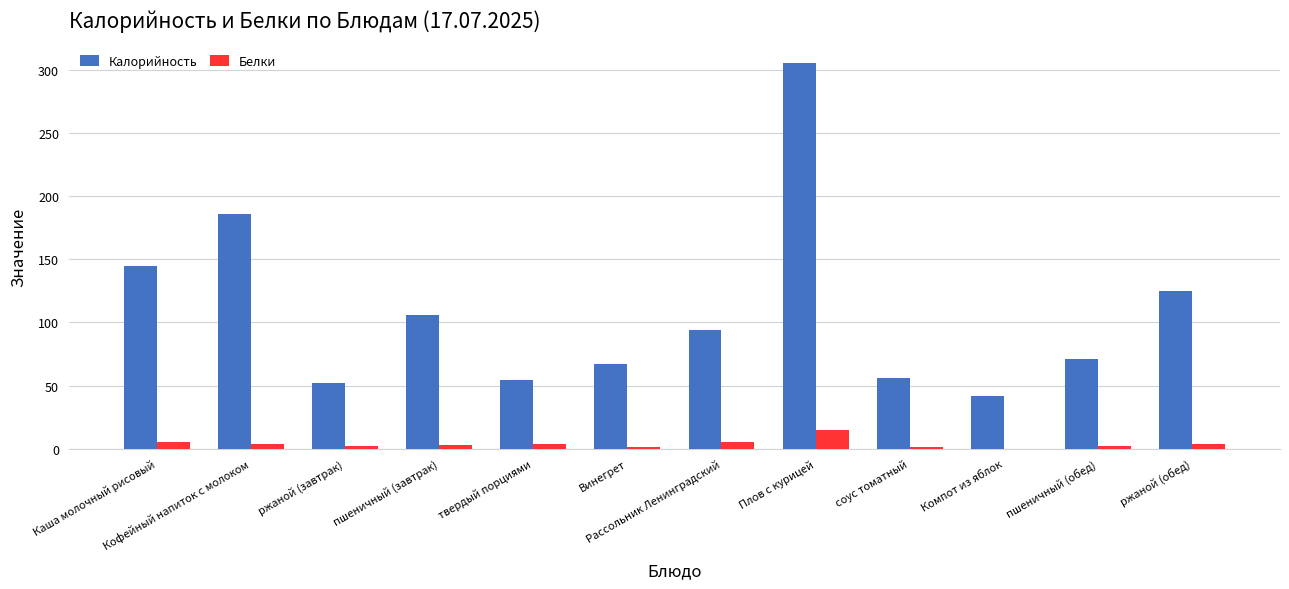

How many categories are shown in the chart?

12